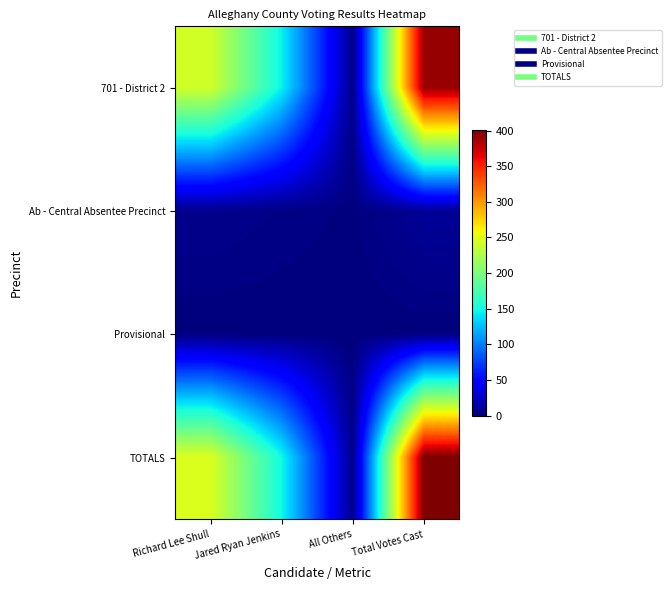

Which series changed the most between Richard Lee Shull and Total Votes Cast?

TOTALS